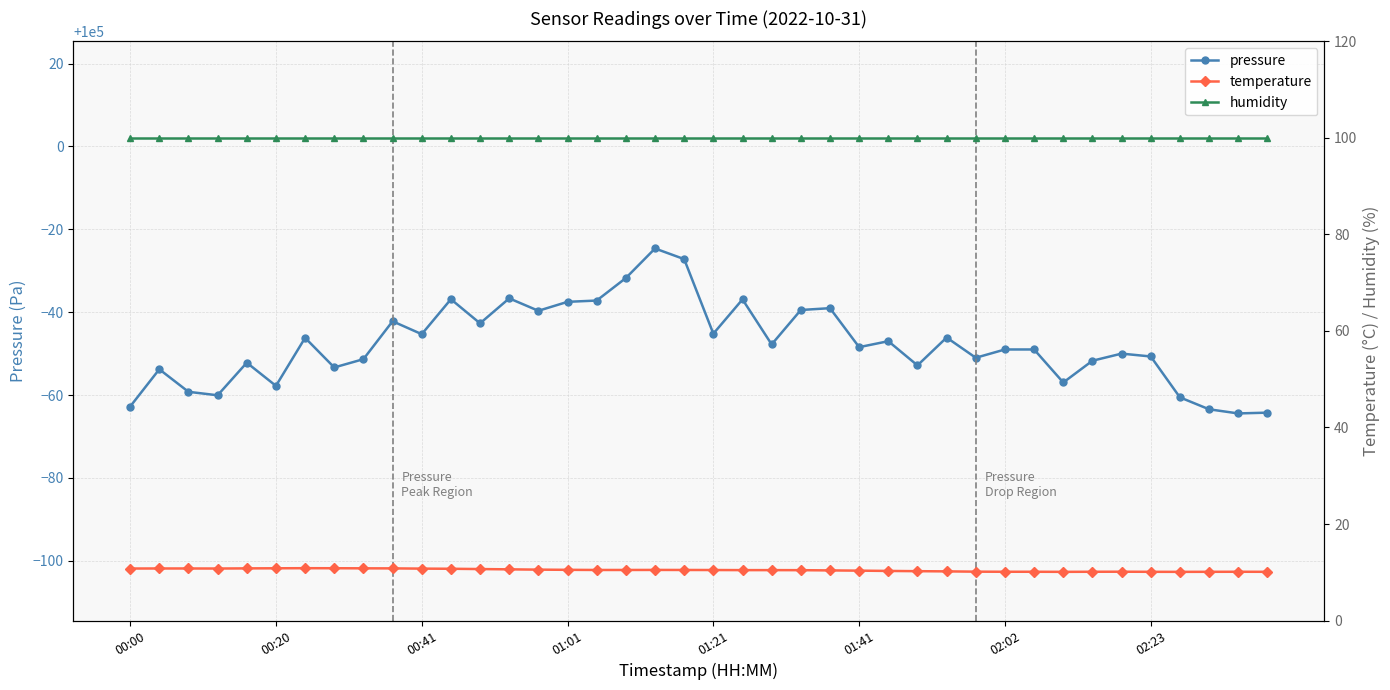

What is the value of the temperature point at the 20th from the left?

10.5